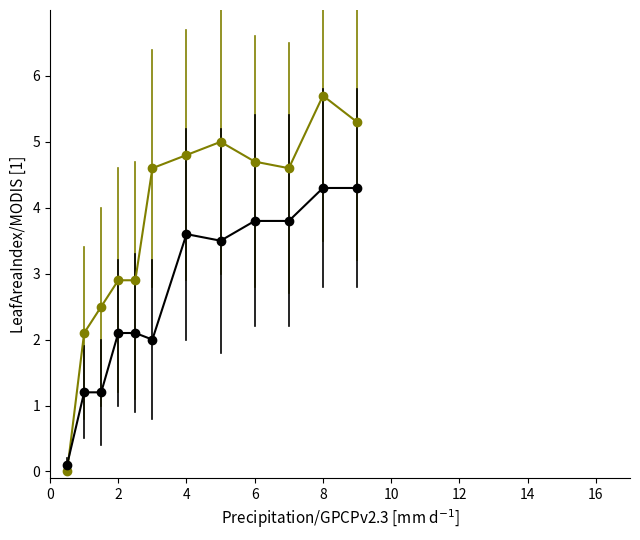

What is the maximum value shown in the chart?

5.7